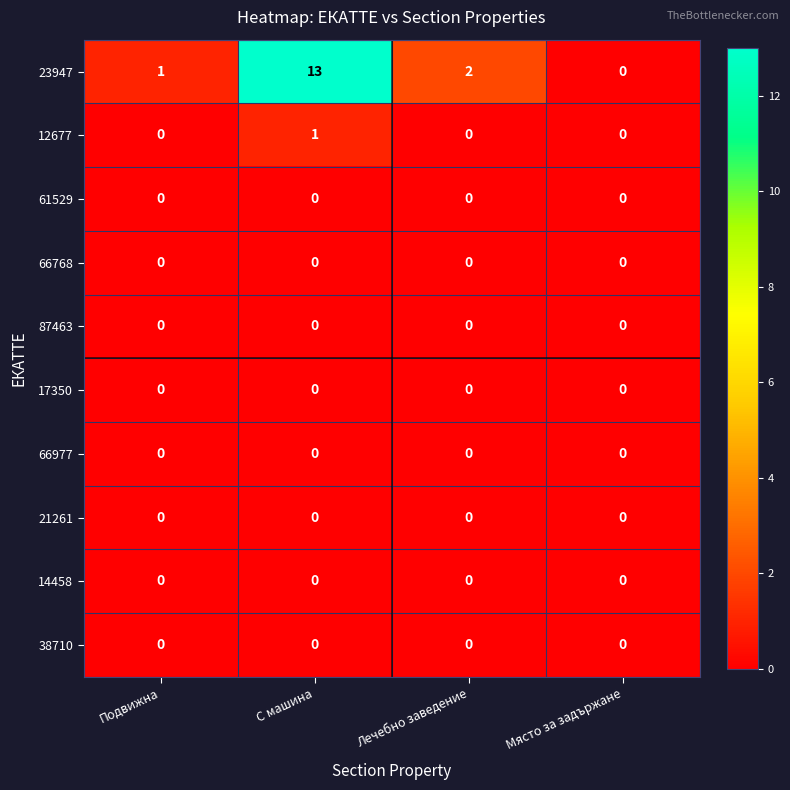

At which category is the sum across all series the highest?

С машина